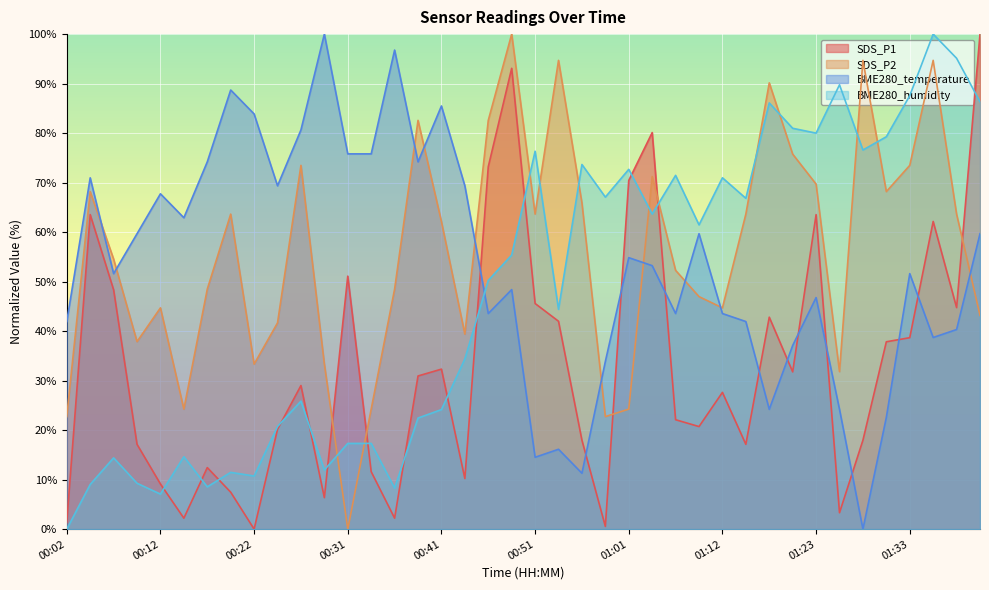

What is the label of the 9th point from the left?

00:22